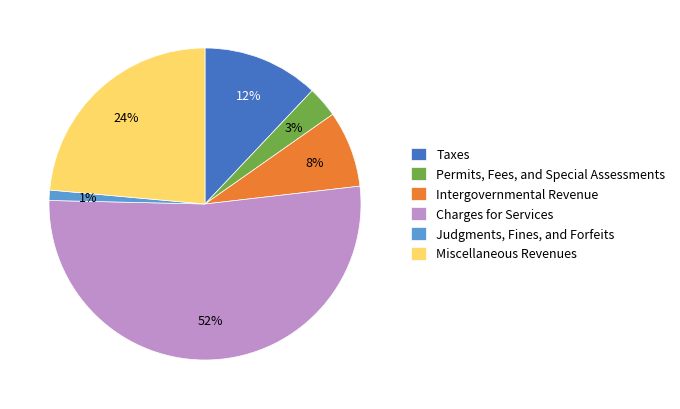

Does Intergovernmental Revenue represent more than half of the total?

No